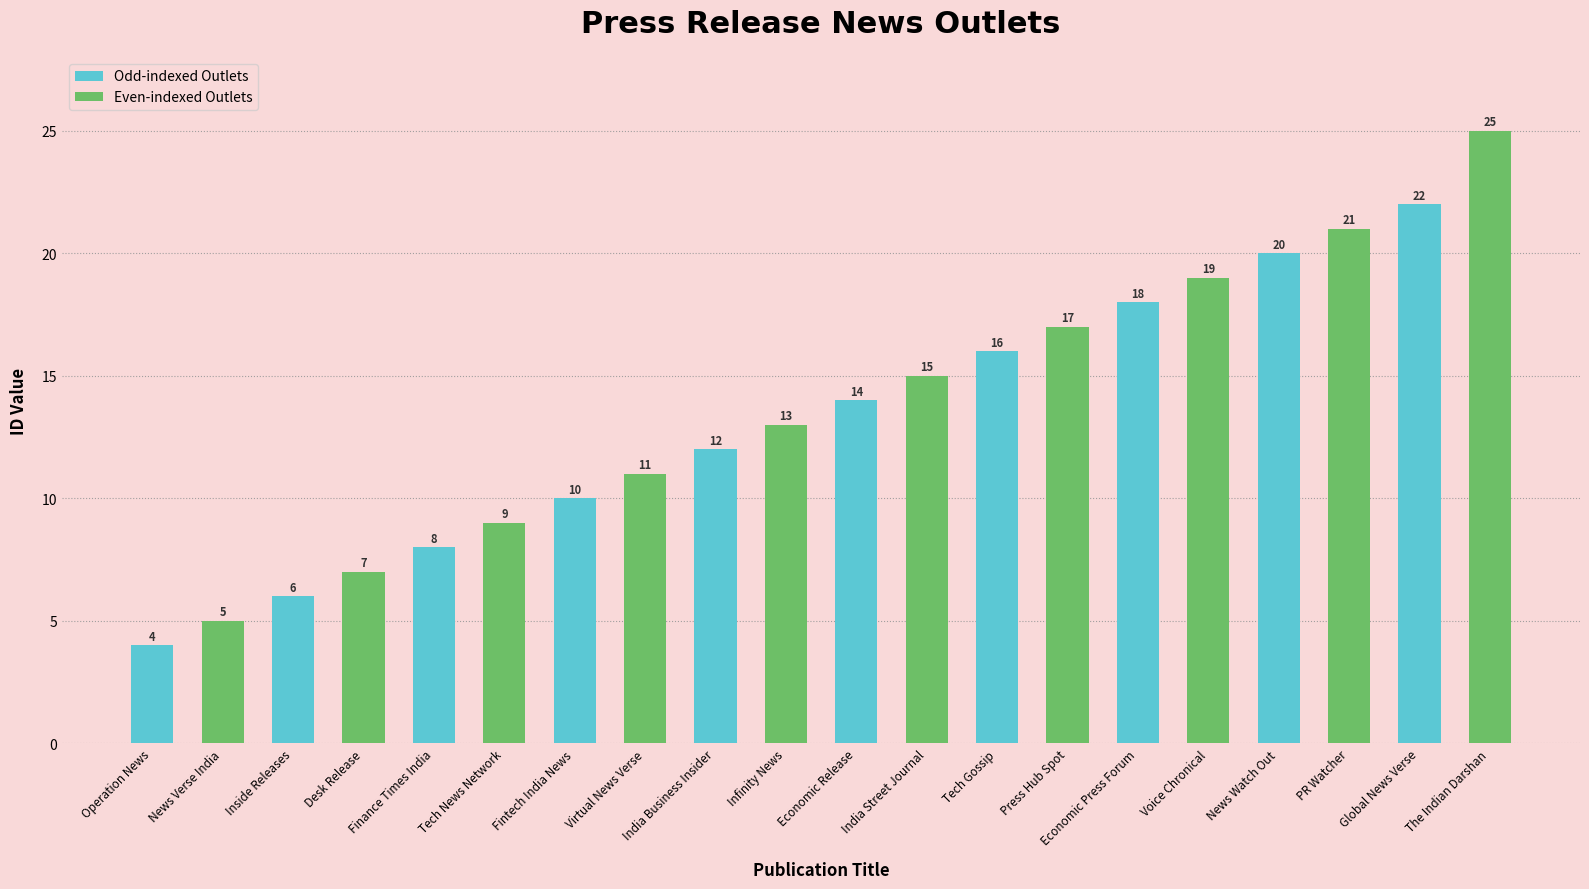

True or false: the data shows 8 at Virtual News Verse.

False